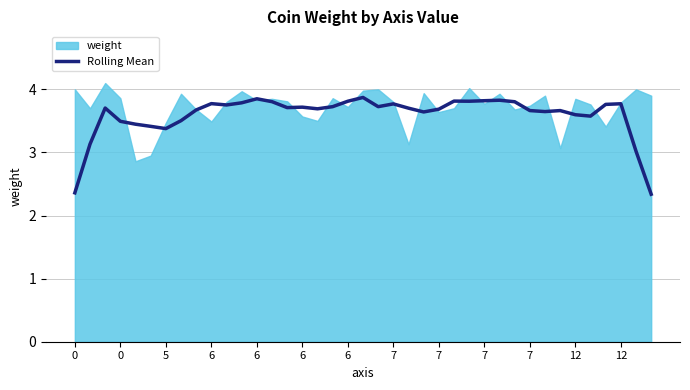

What is the average value?

3.6